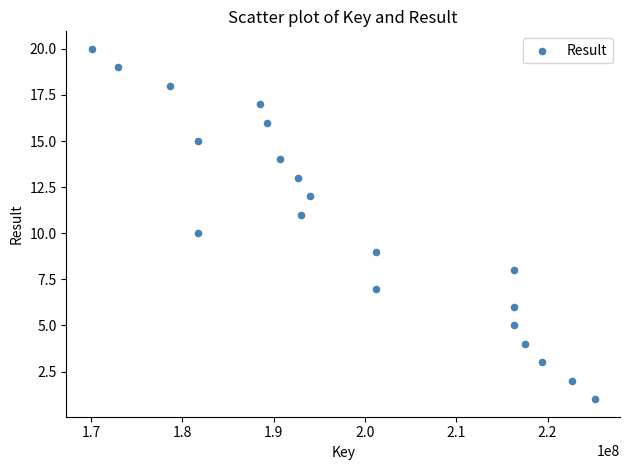

What is the range of Y values (max minus min)?

19